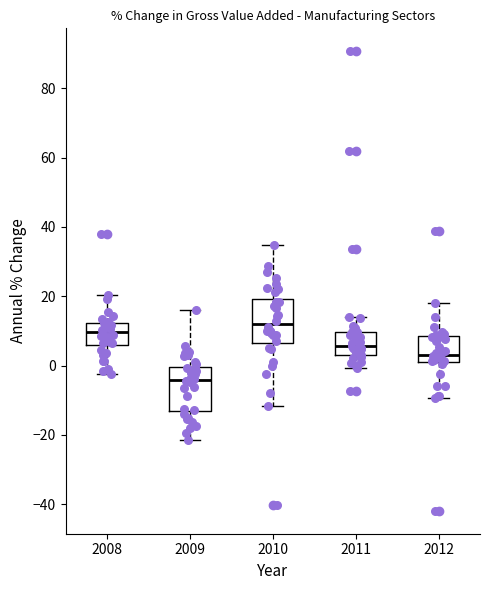

Reading left to right, read every box against the y-axis: the position of its median line, the range the box covers, and the ends of its whiskers. The values are not printed on the chart, so give them approximately, as read against the axis.

2008: median 10, box 6 to 12, whiskers -2 to 20
2009: median -4, box -14 to 0, whiskers -22 to 16
2010: median 12, box 6 to 20, whiskers -12 to 34
2011: median 6, box 4 to 10, whiskers 0 to 14
2012: median 2 (just above the box's lower edge), box 2 to 8, whiskers -10 to 18